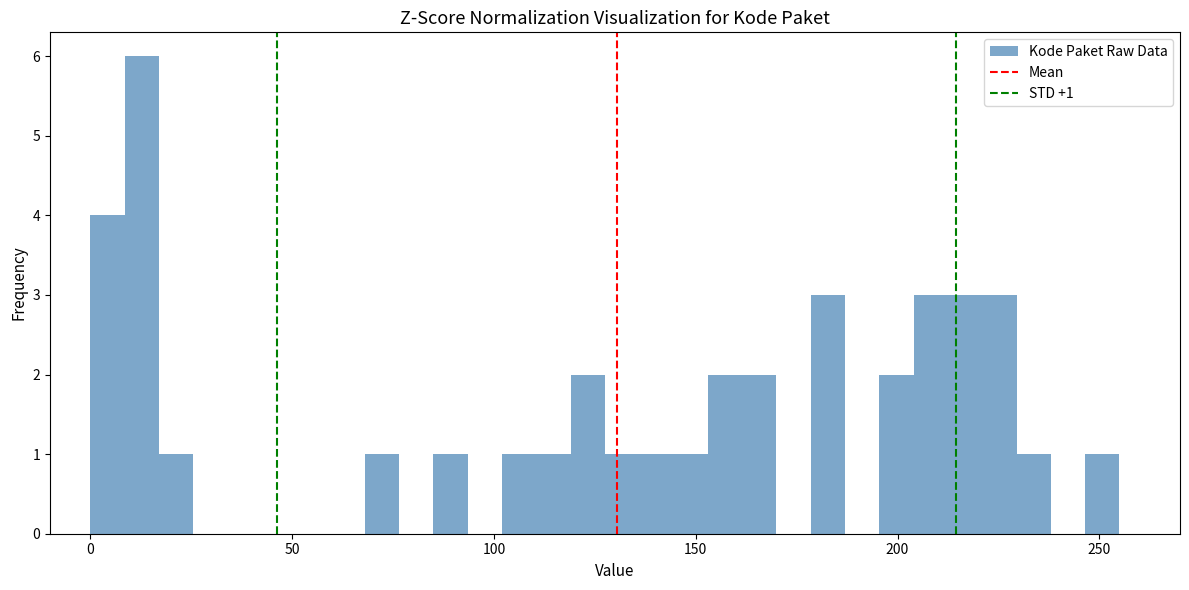

Around what value on the x-axis is the tallest bar? Give the approximate position of its centre, as read against the axis.

15